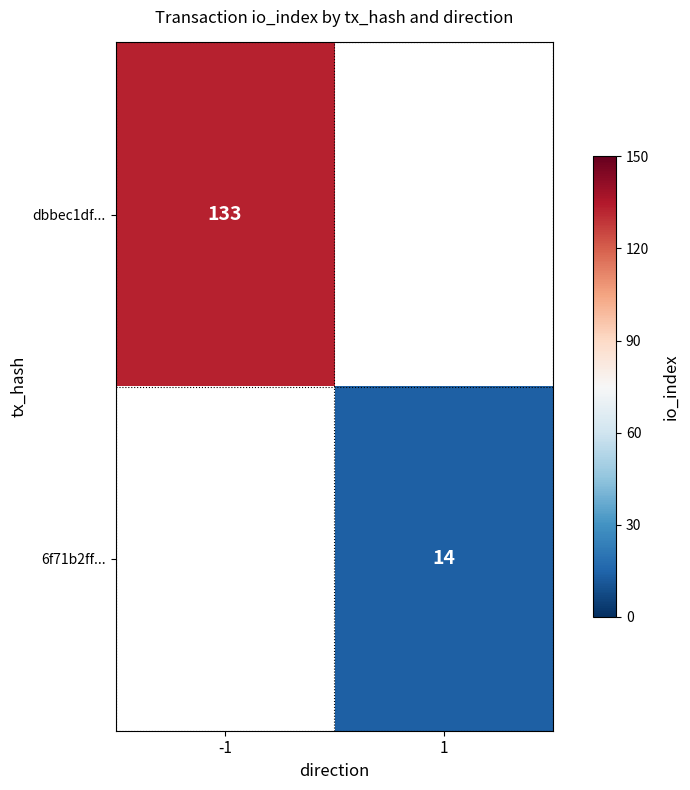

Is it true that dbbec1df... equals 51 at -1?

False